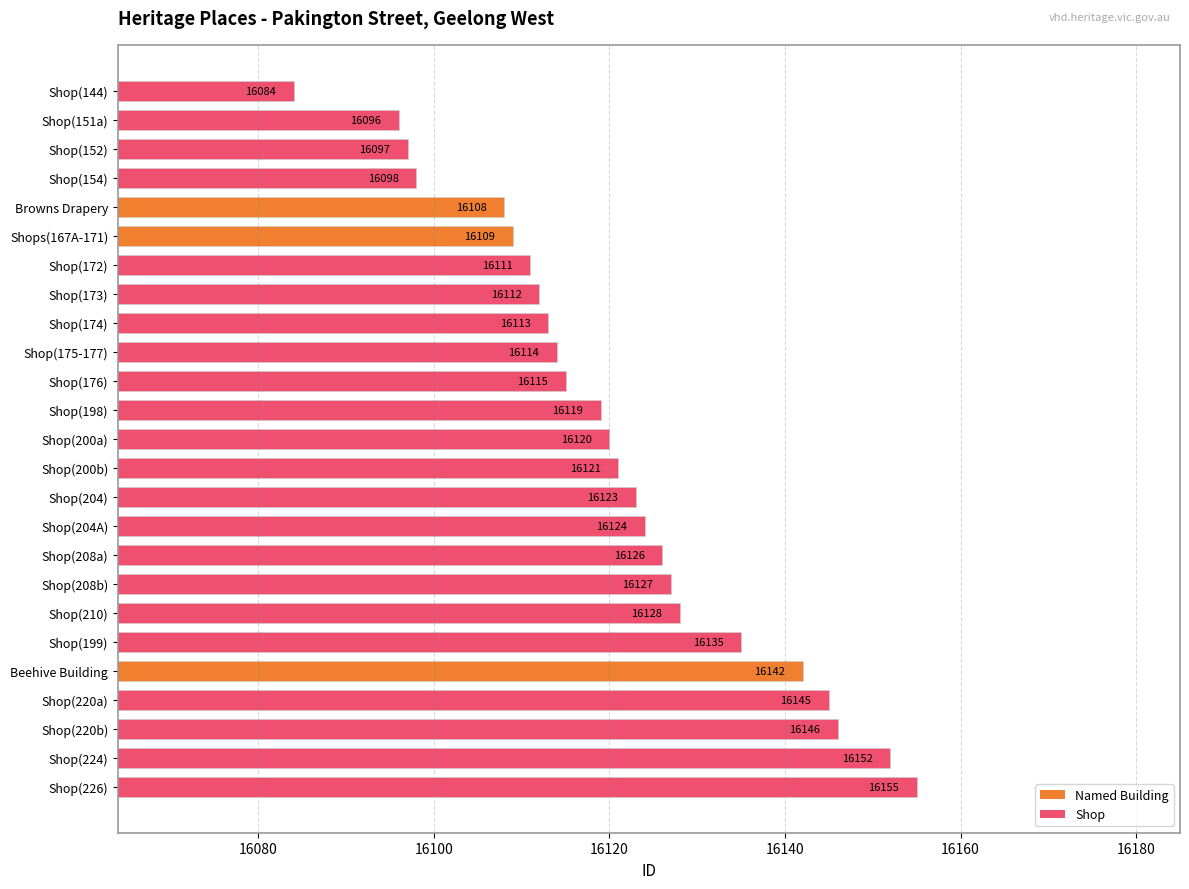

What position from the bottom is Shop(204)?

11